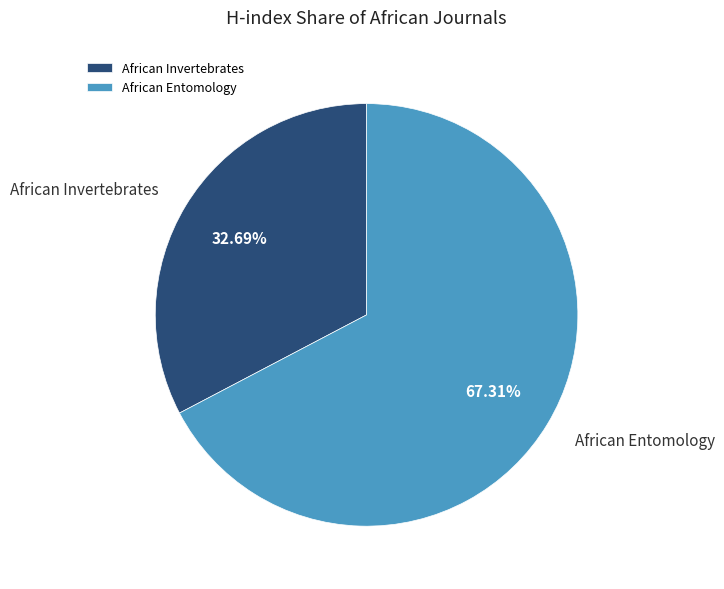

Count the number of slices in the pie.

2